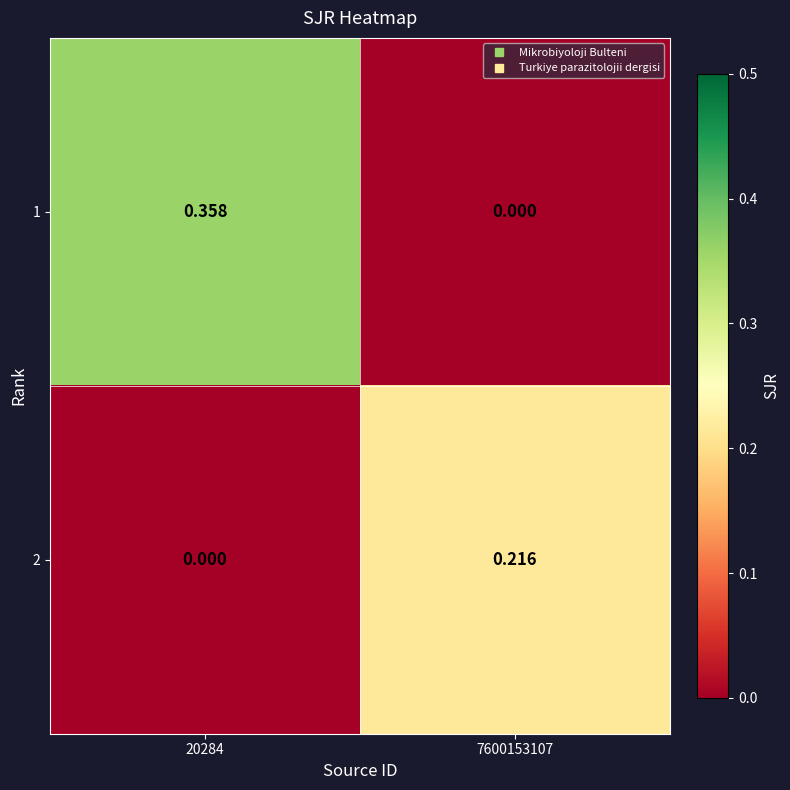

At how many categories does at least one series exceed 0?

2